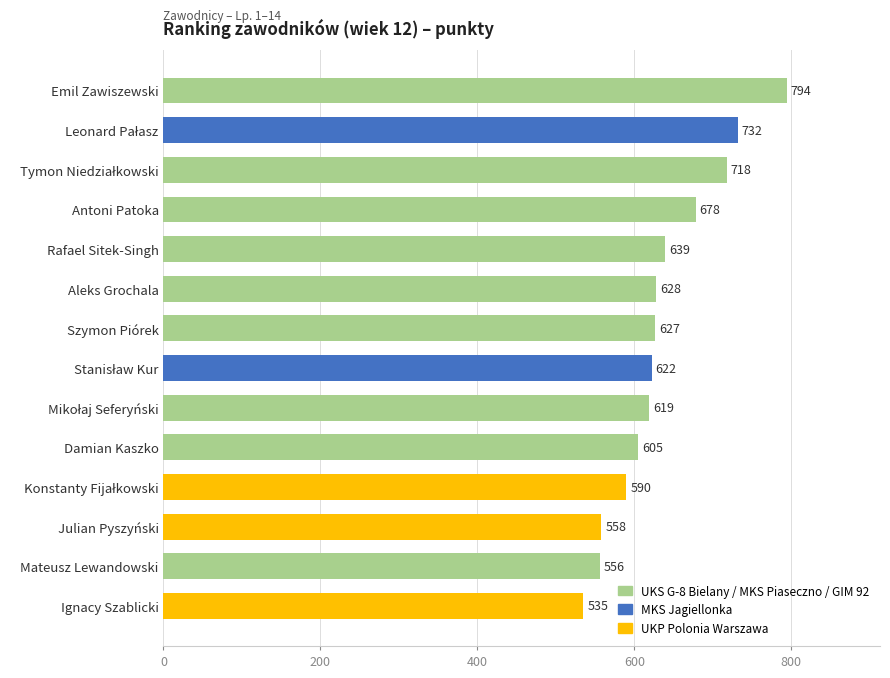

The chart shows a value of 336 at Szymon Piórek. True or false?

False